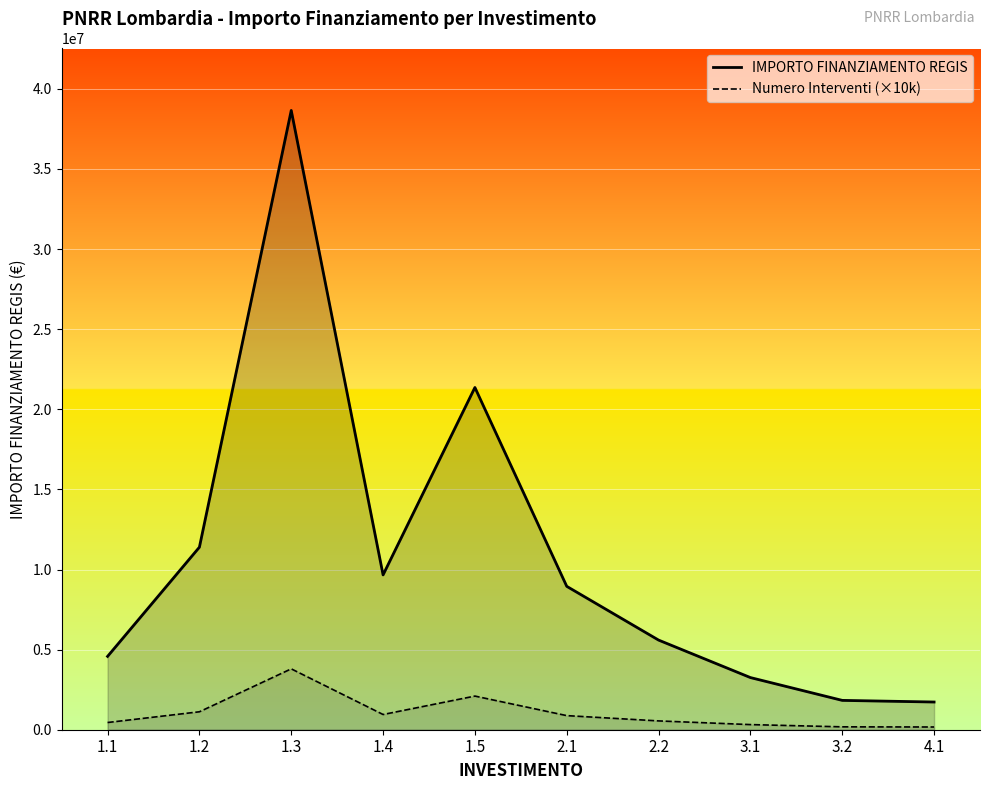

Which series has the largest total across all categories?

IMPORTO FINANZIAMENTO REGIS